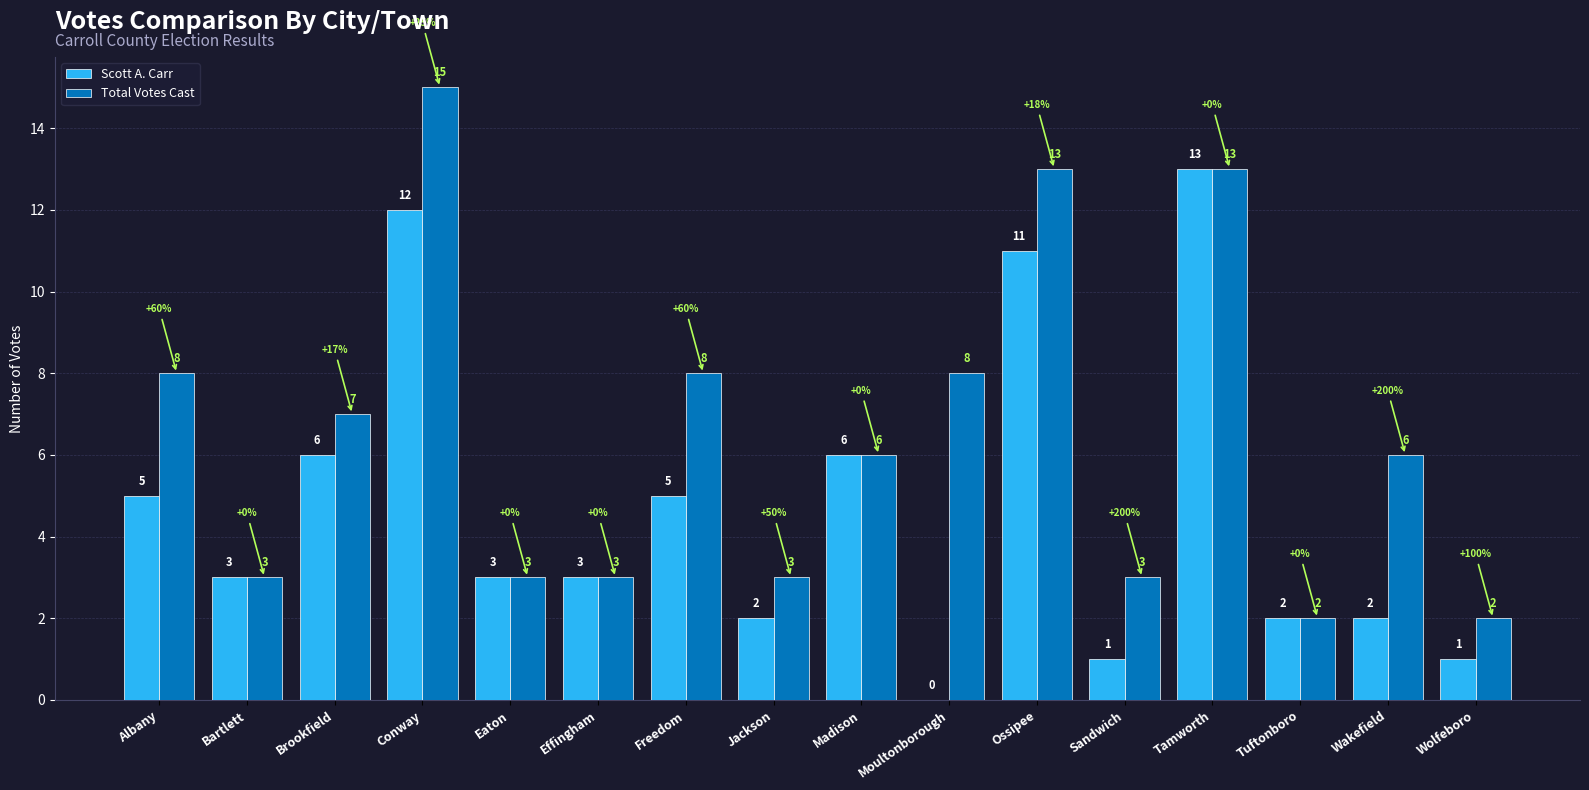

At which category is the sum across all series the highest?

Conway